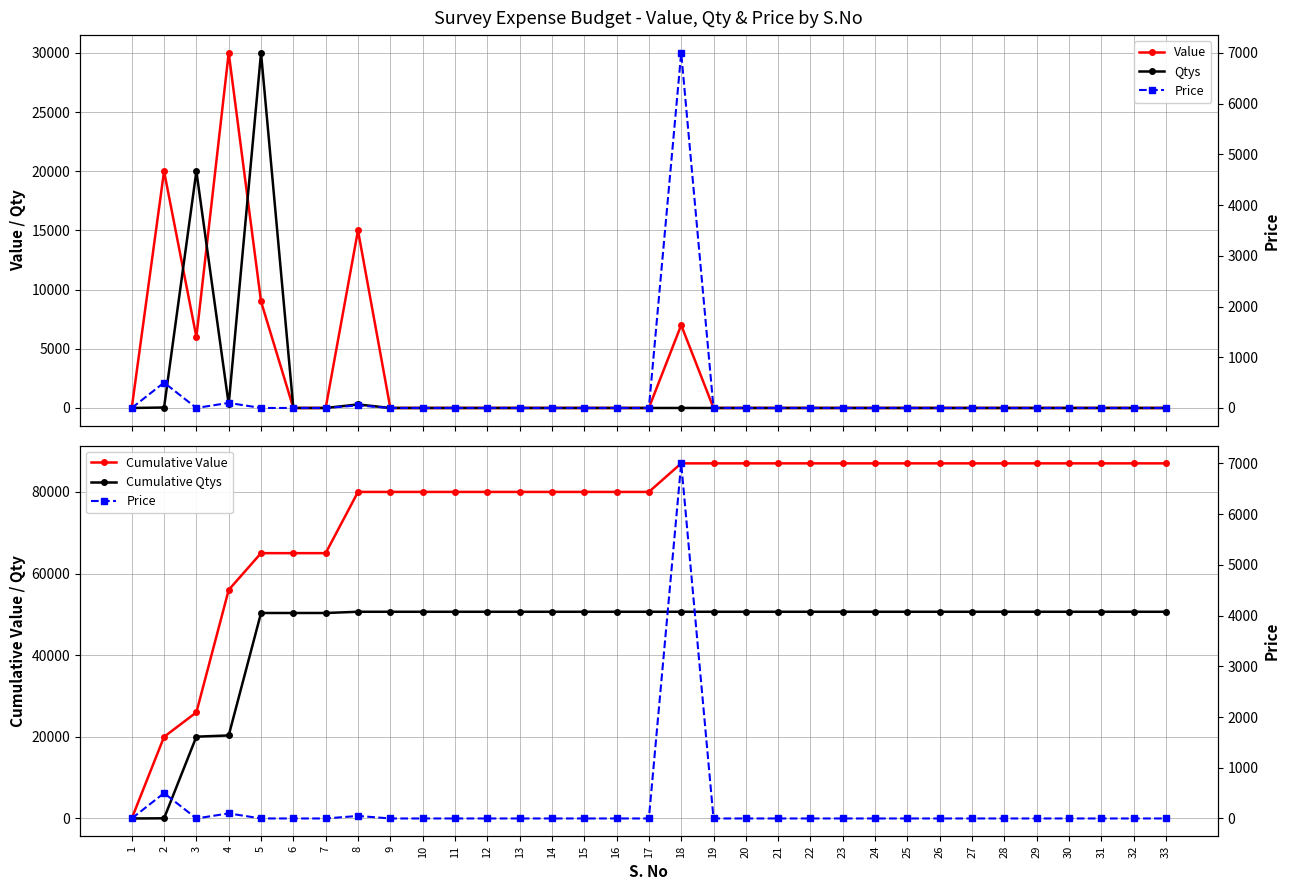

True or false: Cumulative Qtys has more than 0 points higher than both neighbors.

False